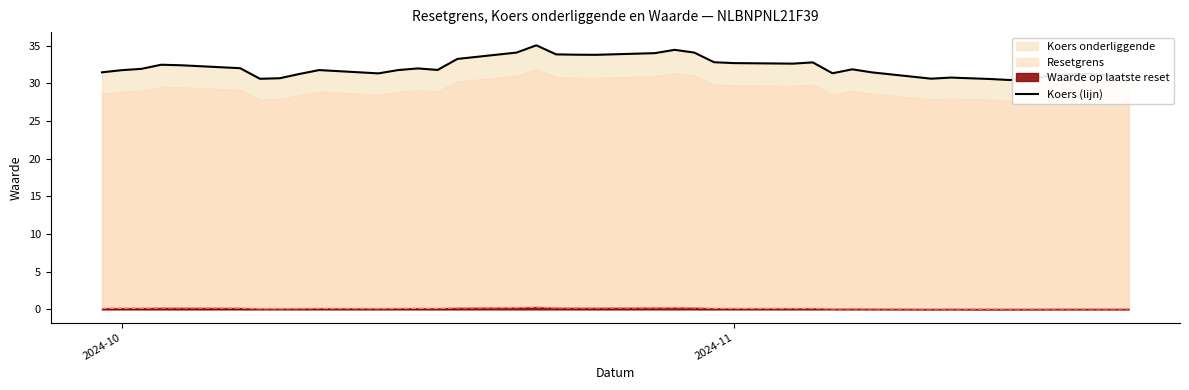

True or false: Waarde op laatste reset and Koers (lijn) intersect in this chart.

False